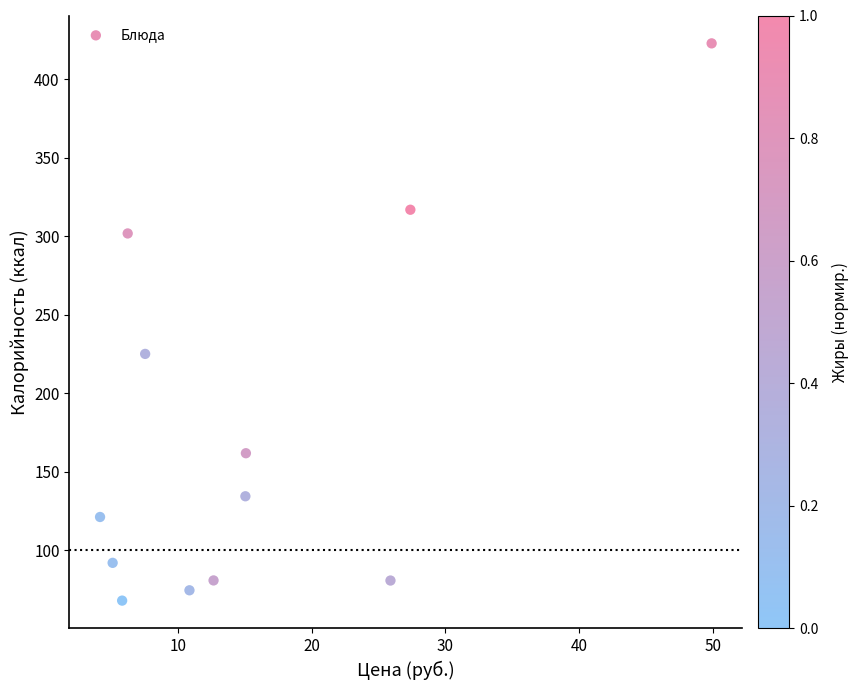

What Y value in the scatter plot is closest to 245?

225.2